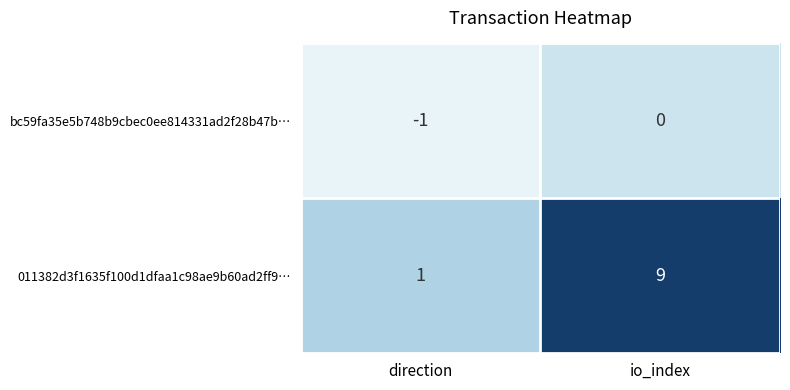

Which series changed the most between direction and io_index?

011382d3f1635f100d1dfaa1c98ae9b60ad2ff9…